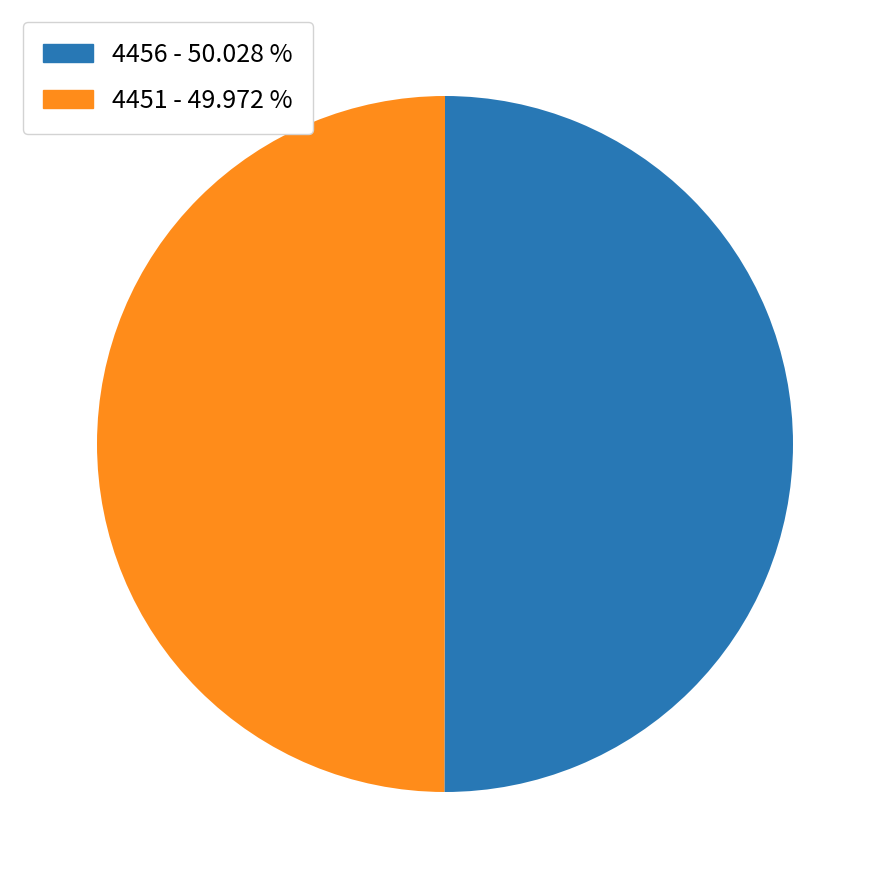

What is the ratio of the value at 4451 to the value at 4456?

1.0